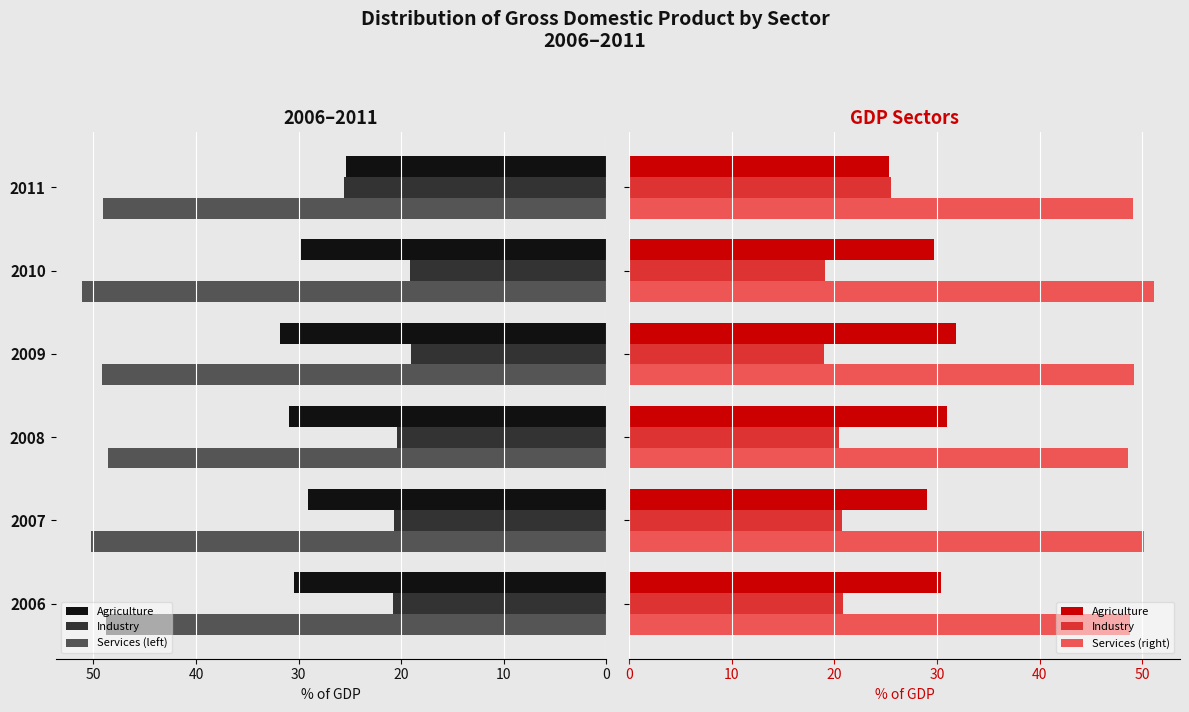

What is the difference between the highest and lowest values at 20?

28.2